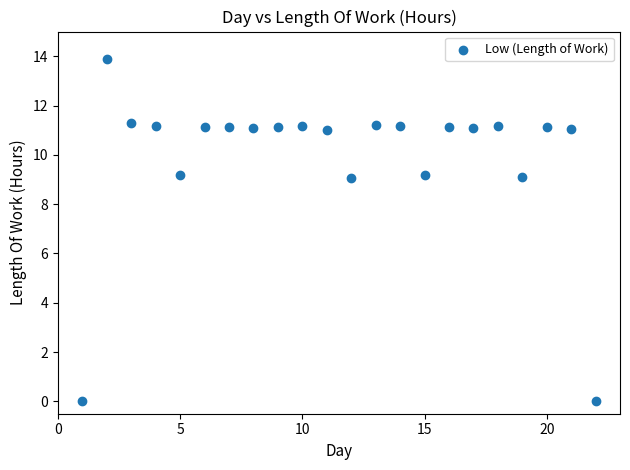

What is the range of X values (max minus min)?

21.0